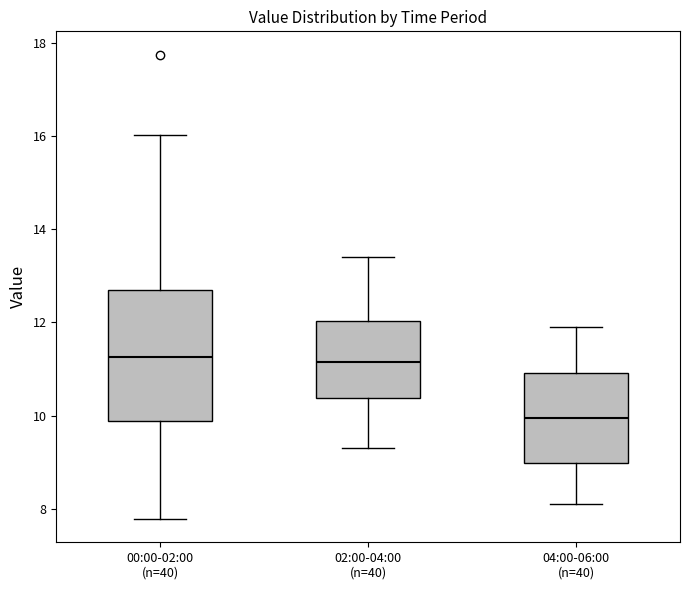

Reading left to right, transcribe this box plot: for each box, give where its median line is, the range the box spans, and where its two whiskers end, as read against the y-axis. The values are not printed on the chart, so give them approximately, as read against the axis.

00:00-02:00 (n=40): median 11.2, box 9.8 to 12.6, whiskers 7.8 to 16.0
02:00-04:00 (n=40): median 11.2, box 10.4 to 12.0, whiskers 9.4 to 13.4
04:00-06:00 (n=40): median 10.0, box 9.0 to 11.0, whiskers 8.2 to 12.0